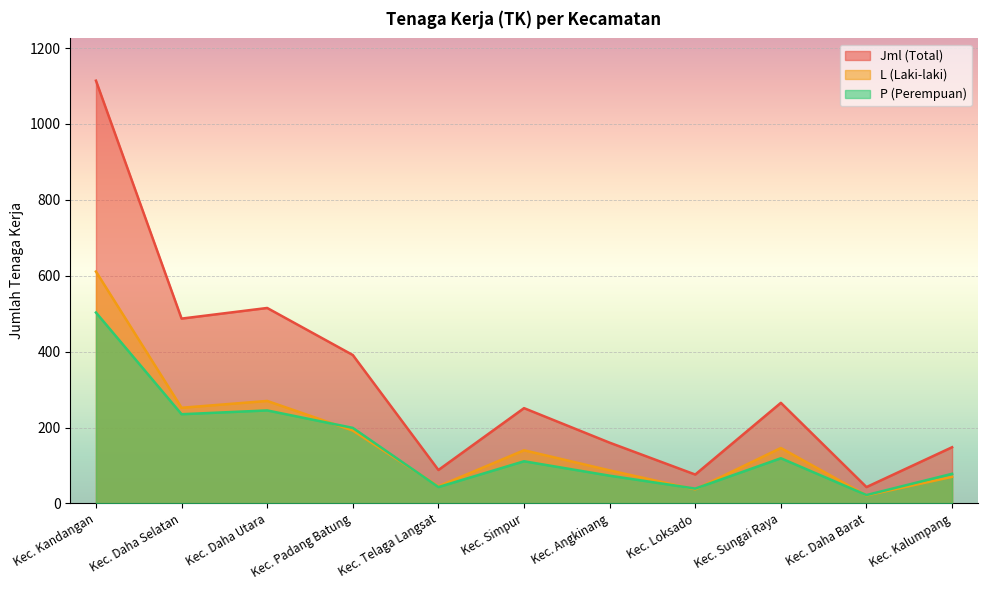

At which category is the sum across all series the highest?

Kec. Kandangan